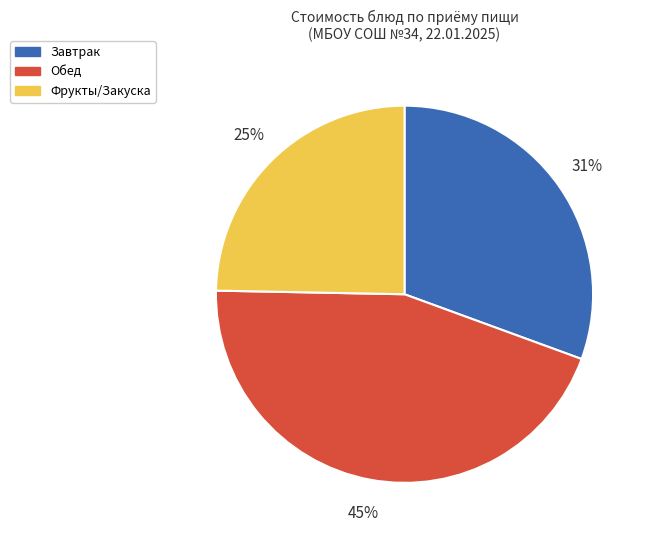

How many slices are in this pie chart?

3